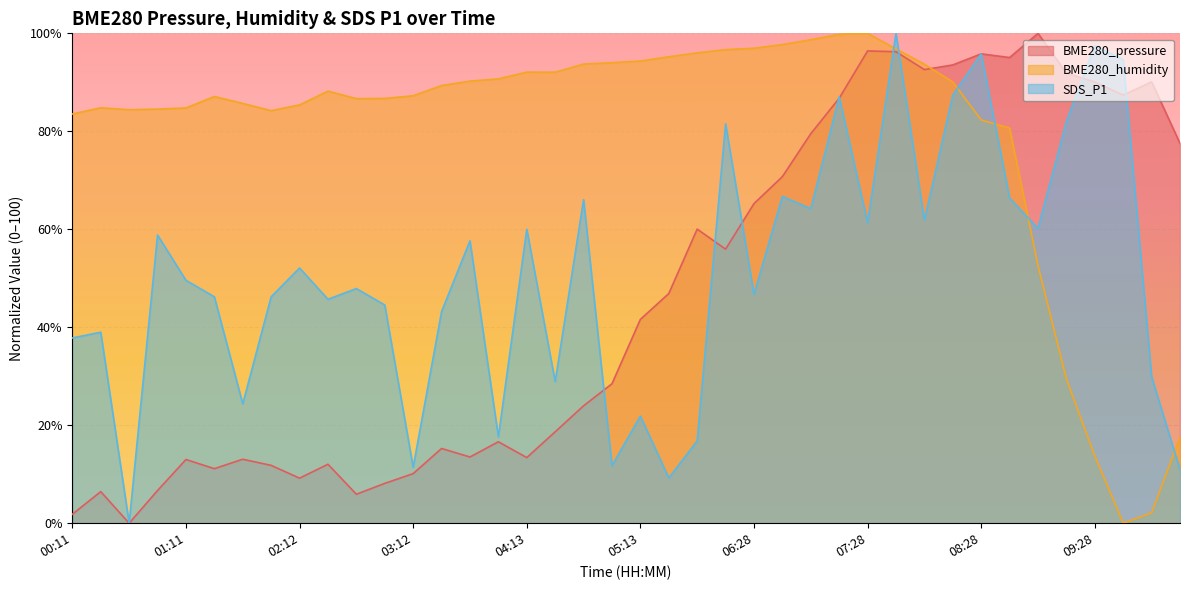

At which label does BME280_humidity first exceed 88?

02:27